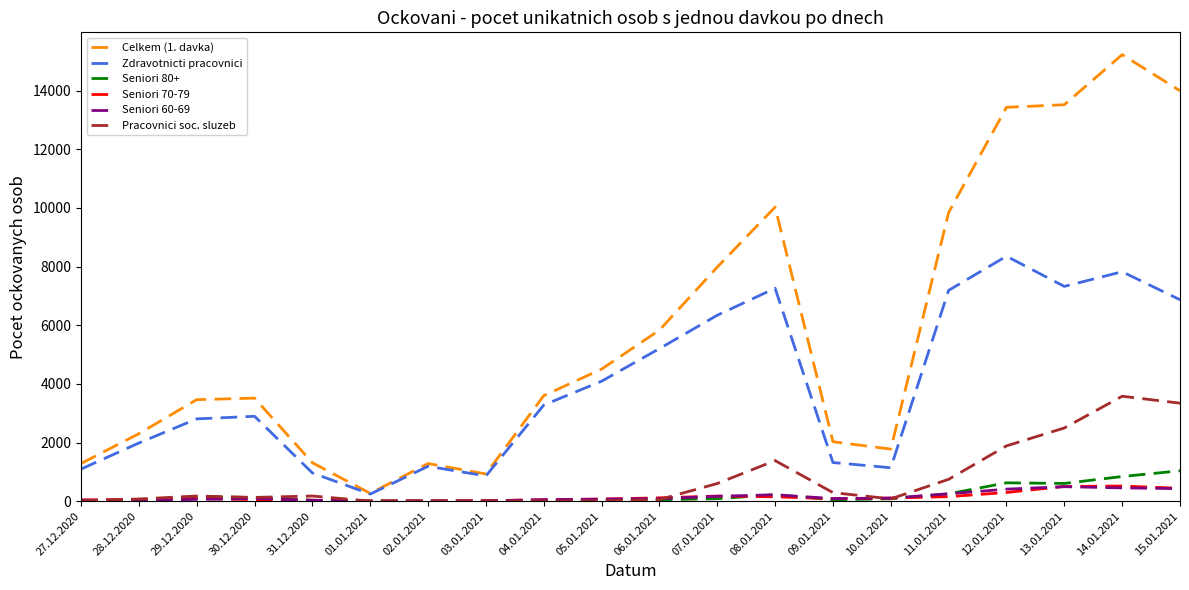

What position from the right is 31.12.2020?

16